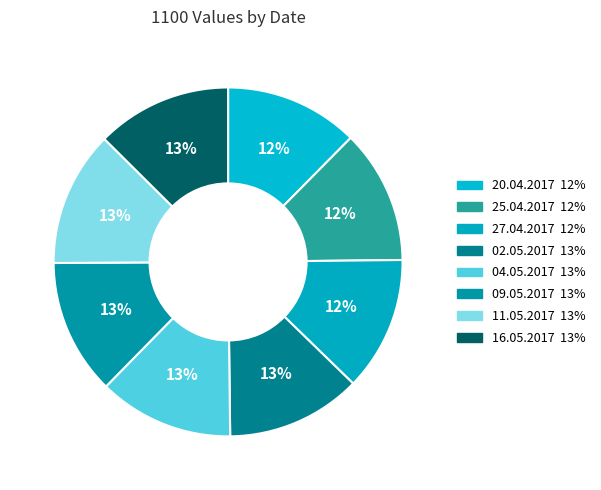

Does any single category account for the majority?

No